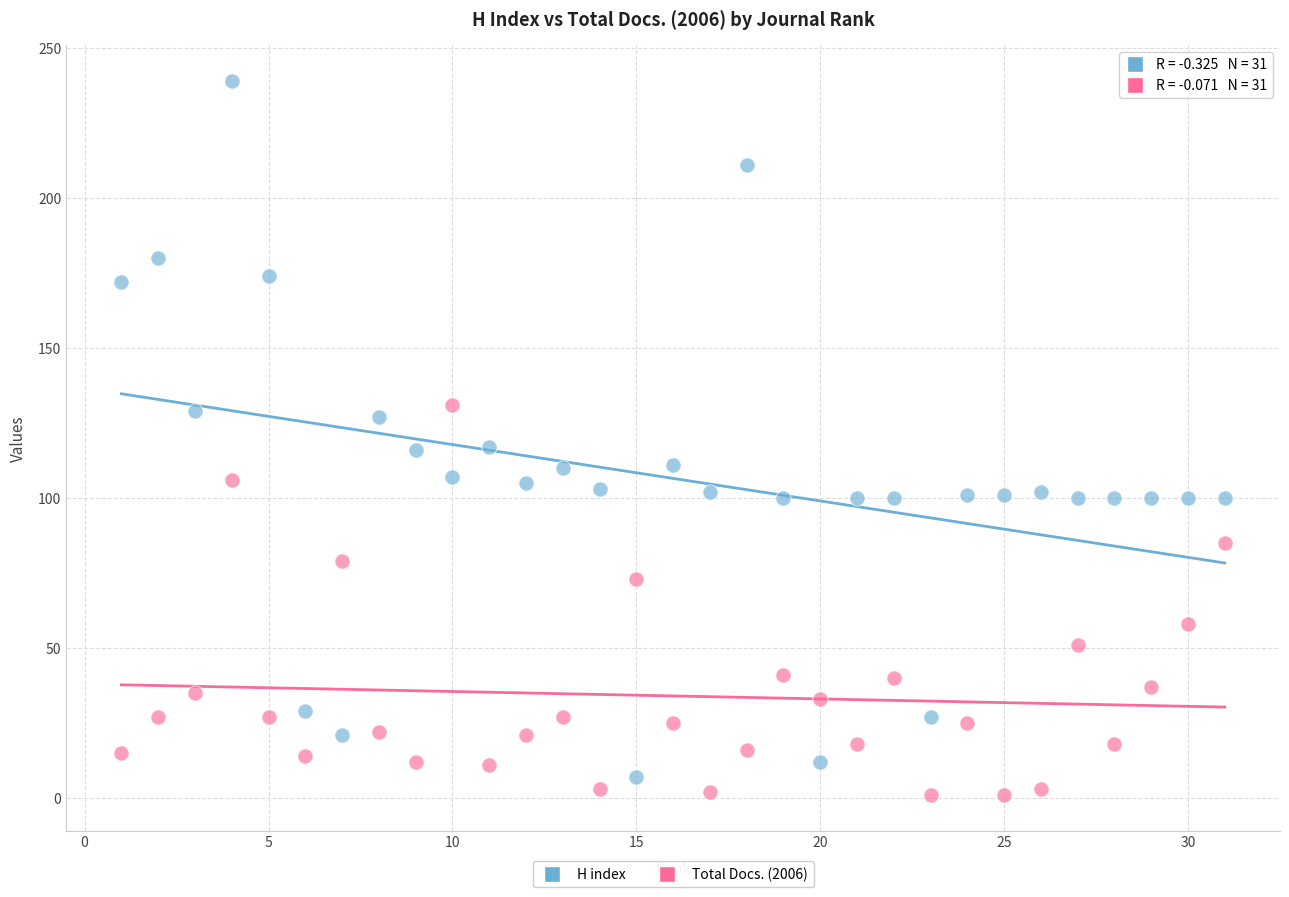

Across all data points, what is the range of Y values (max minus min)?

238